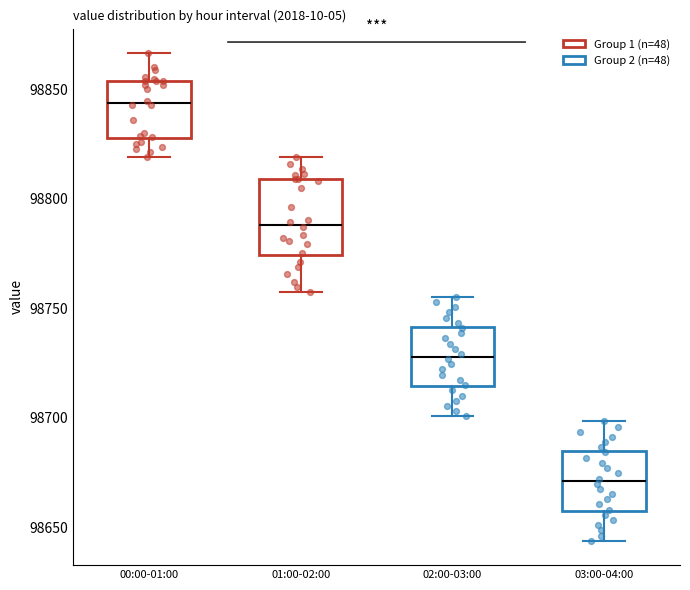

Which box's median line is the lowest?

03:00-04:00